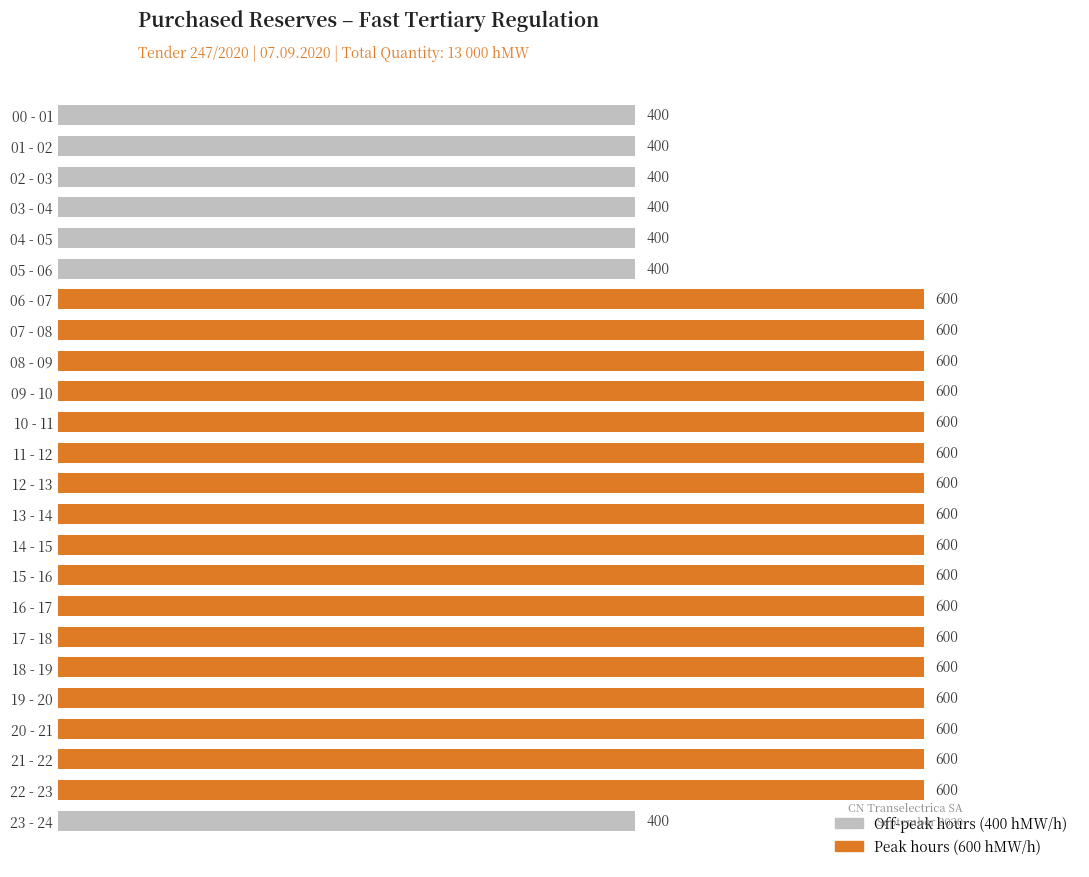

Is it true that the value at 05 - 06 is 606?

False